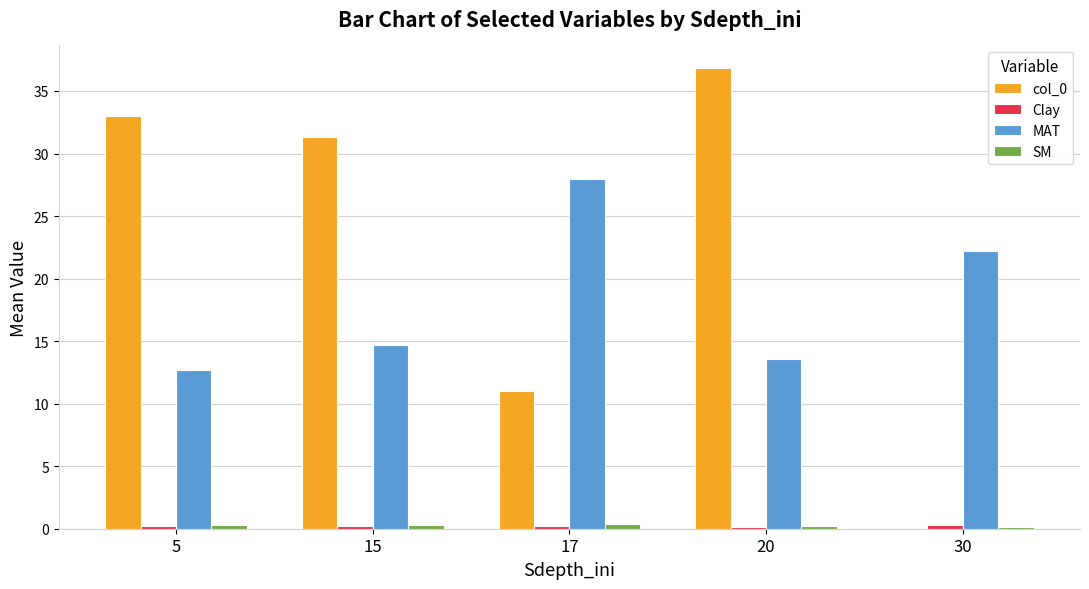

What is the greatest value displayed?

36.8